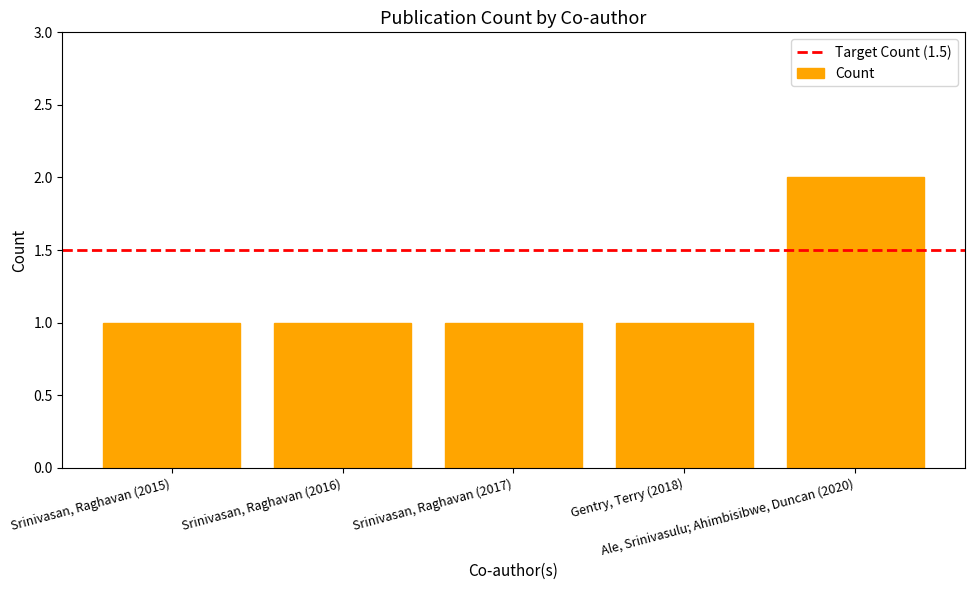

Count the number of categories in the chart.

5